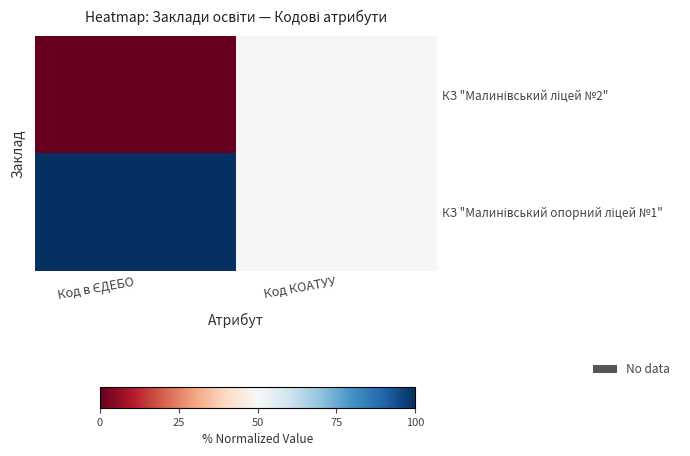

Rank the series by their maximum value, from lowest to highest.

КЗ "Малинівський ліцей №2", КЗ "Малинівський опорний ліцей №1"